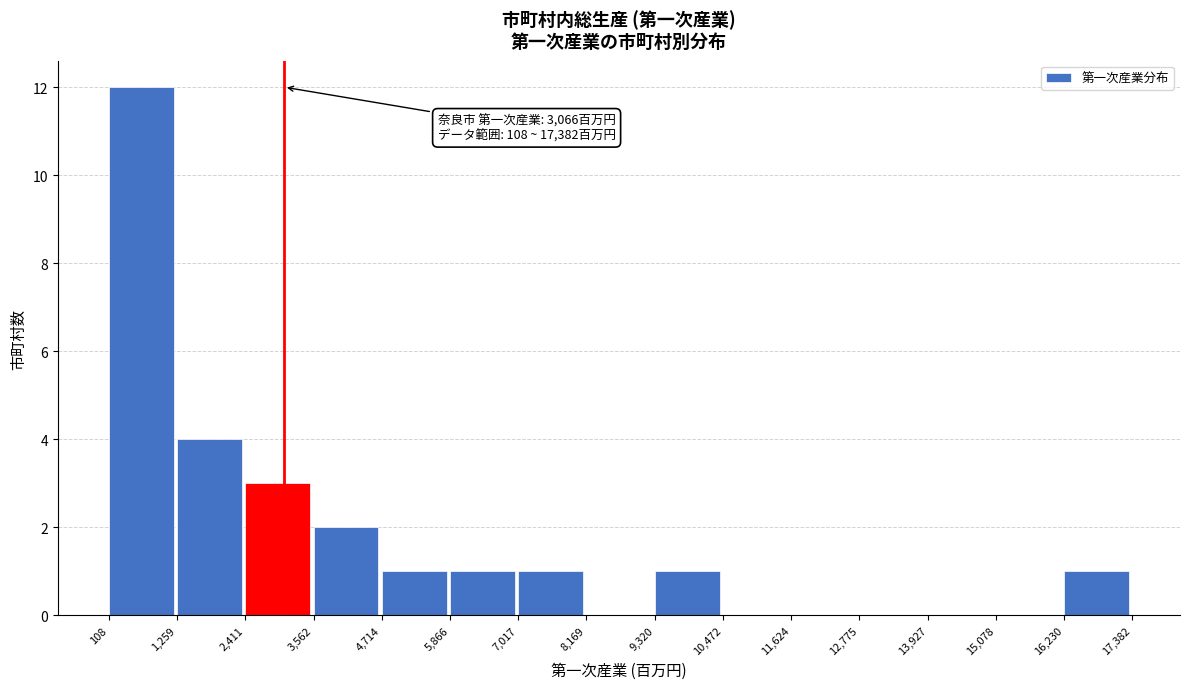

Over which range of the x-axis is the bar tallest?

108 to 1,259